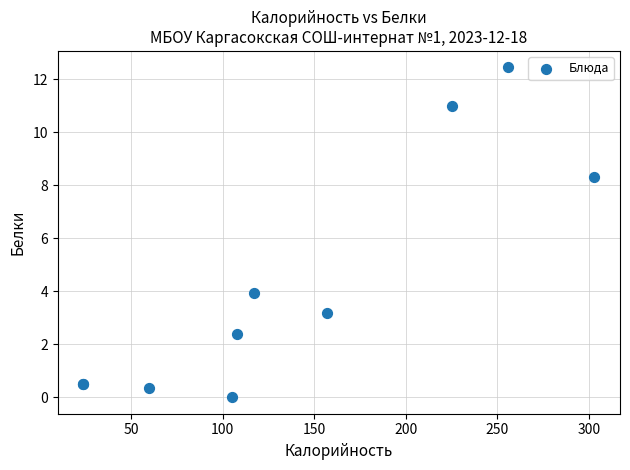

What Y value in the scatter plot is closest to 6?

4.0